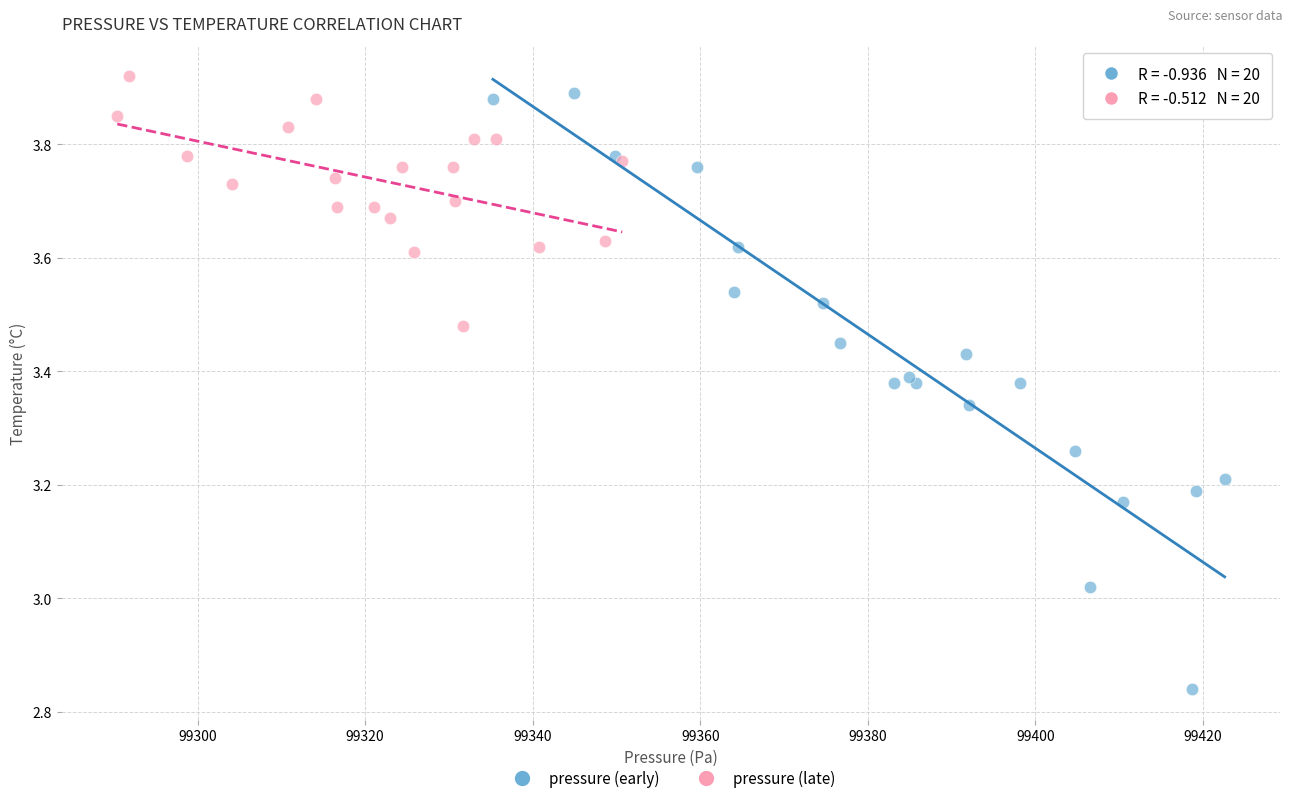

Which series contains the lowest Y value?

pressure (early)